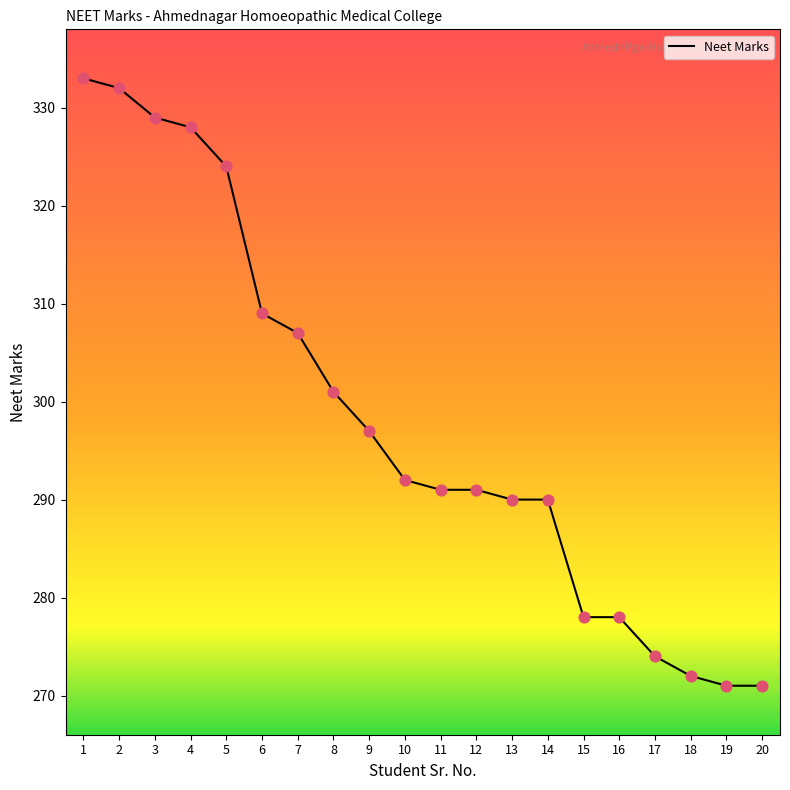

Which has a higher value, 1 or 9?

1